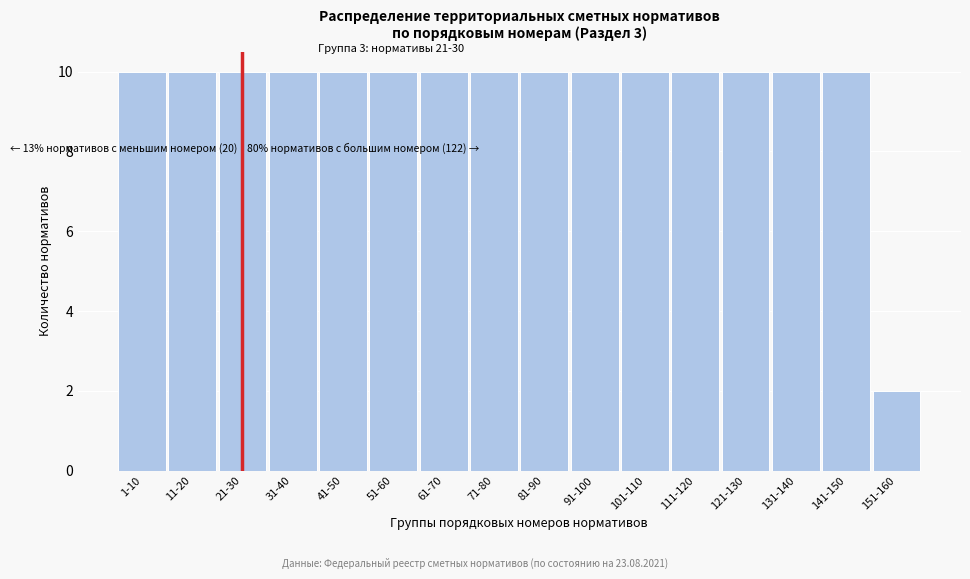

Reading right to left, transcribe all the data shown in this chart.

2	10	10	10	10	10	10	10	10	10	10	10	10	10	10	10